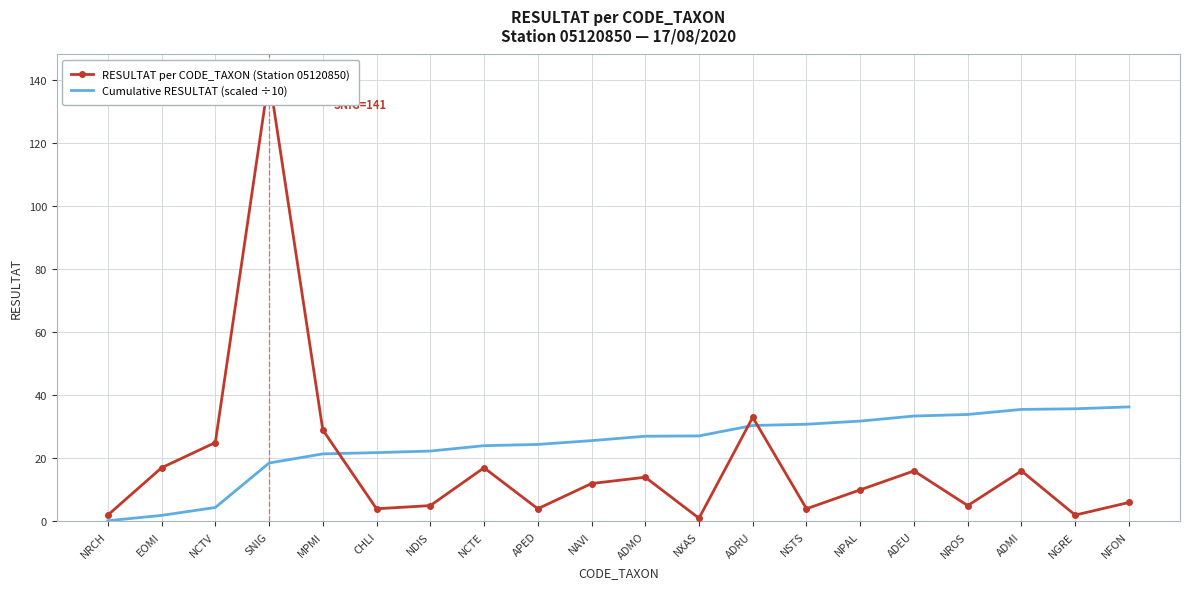

Which series has the largest range (max minus min)?

RESULTAT per CODE_TAXON (Station 05120850)